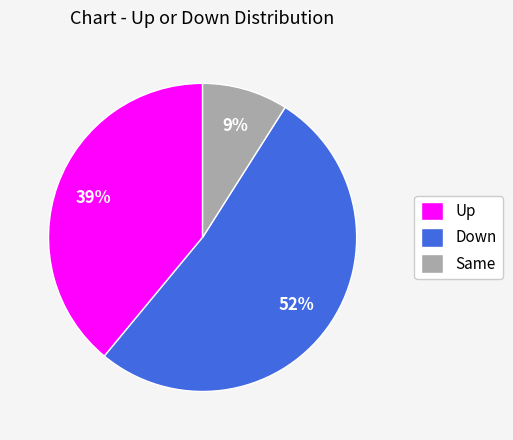

Which category has the biggest portion of the pie?

Down